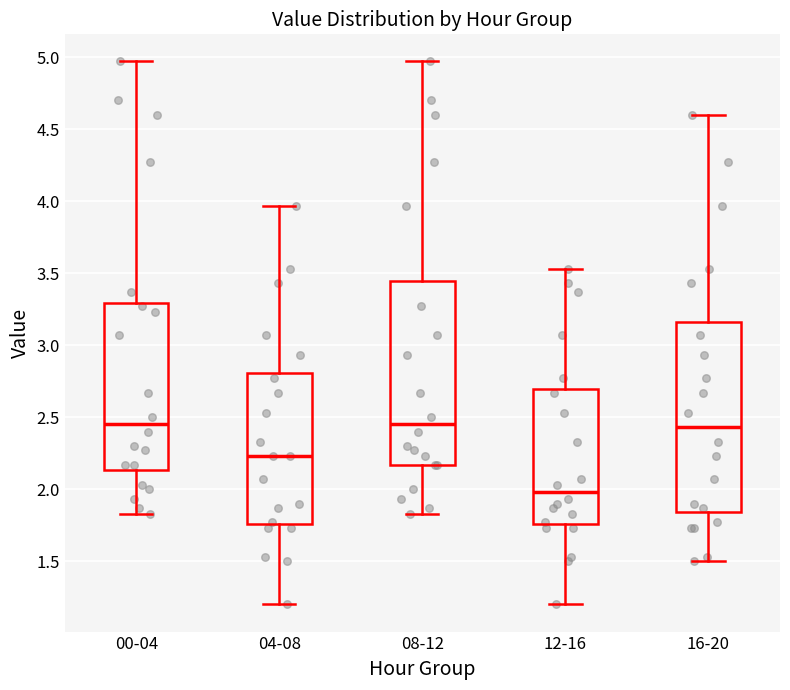

Where does the median line of the box for 04-08 sit on the y-axis? The values are not printed on the chart, so give them approximately, as read against the axis.

2.25